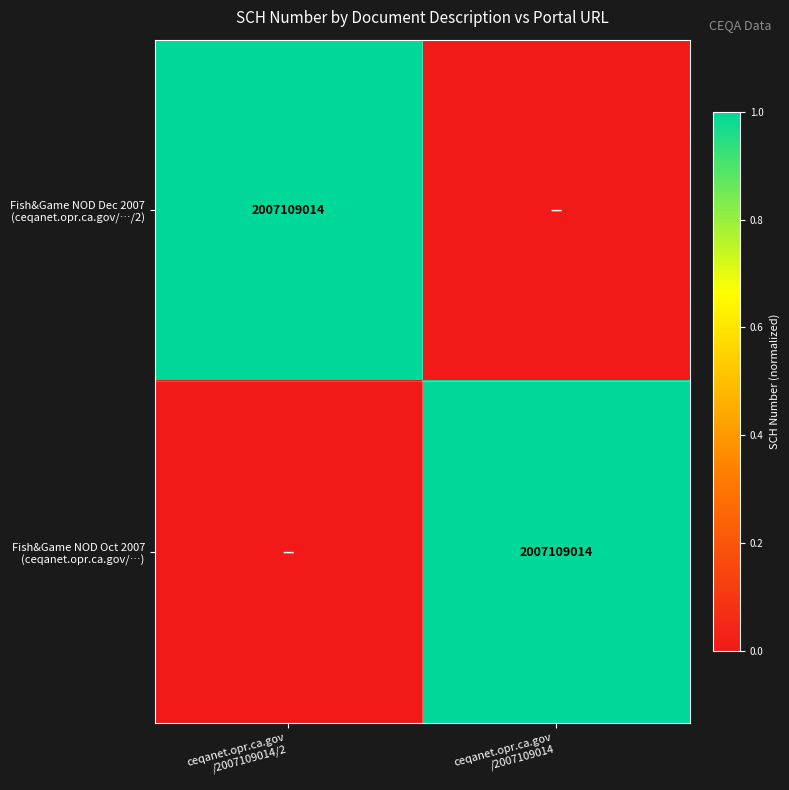

List the labels in order of Fish&Game NOD Dec 2007 (ceqanet.opr.ca.gov/…/2) value, largest first.

ceqanet.opr.ca.gov /2007109014/2, ceqanet.opr.ca.gov /2007109014